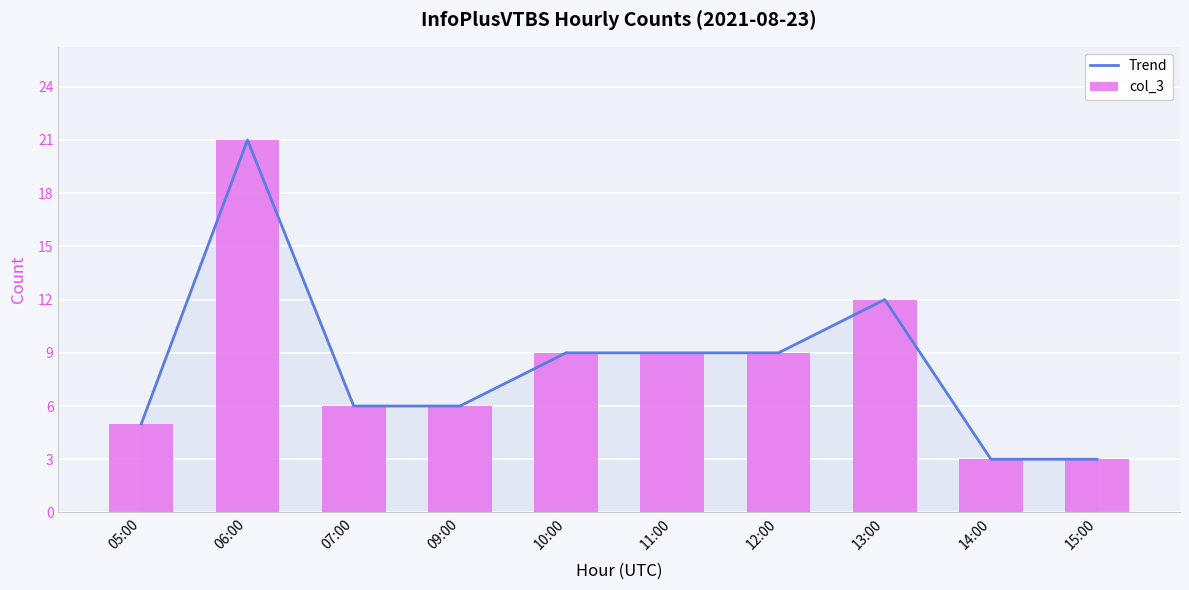

What is the label of the 8th bar from the left?

13:00